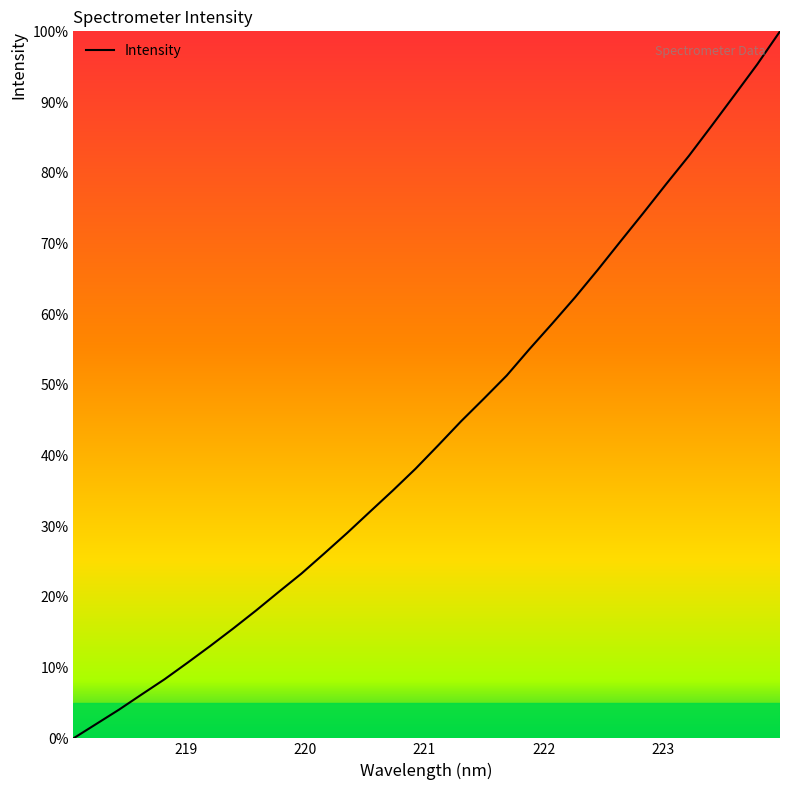

What is the greatest value displayed?

100.0